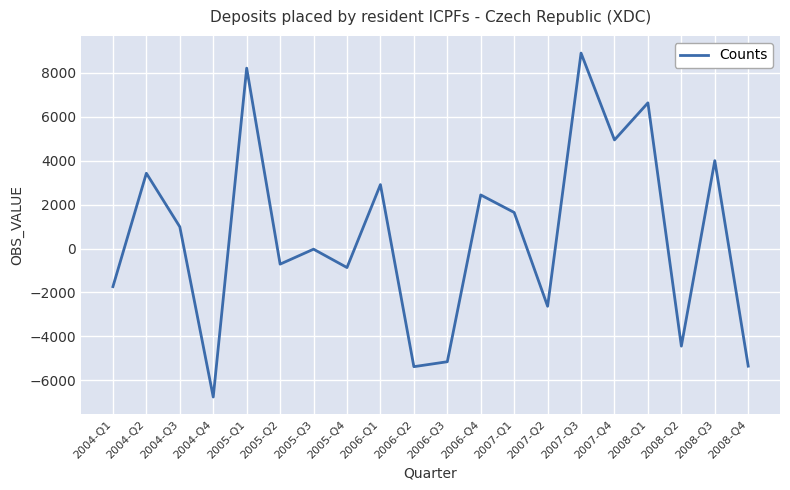

True or false: the data shows -4447 at 2008-Q2.

True